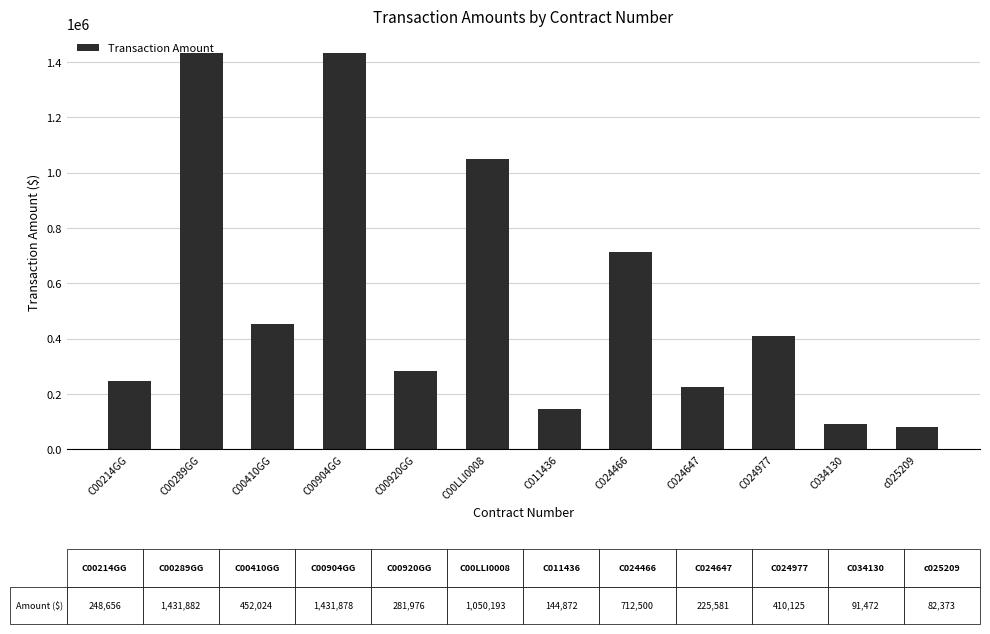

What is the smallest value displayed?

82373